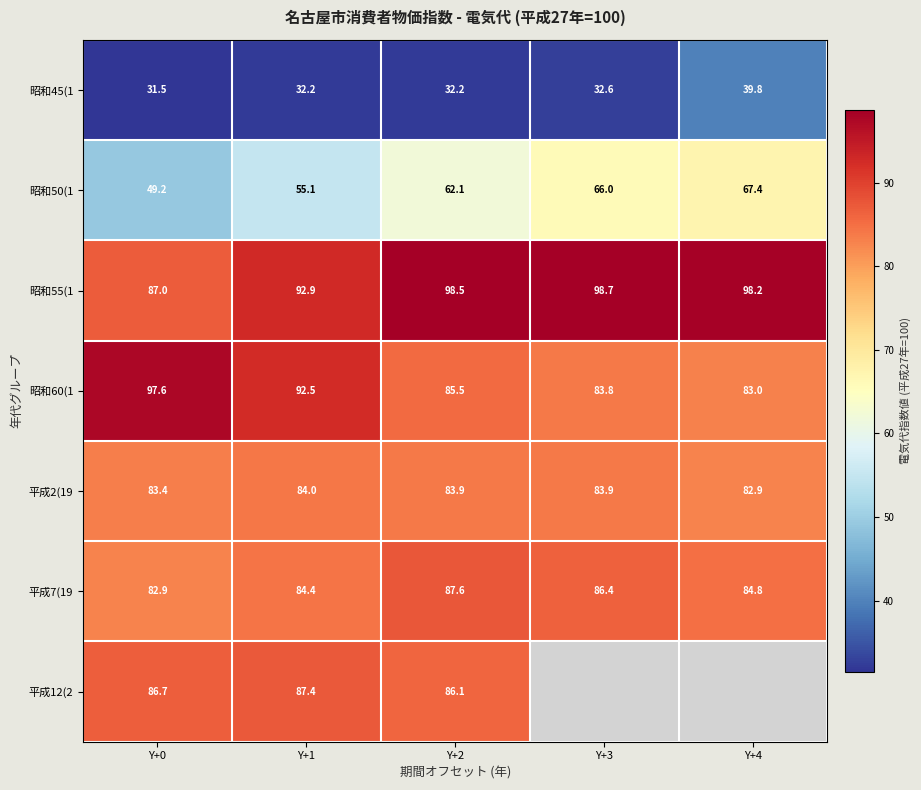

What is the sum of the 平成2(19 values at Y+1 and Y+0?

167.4